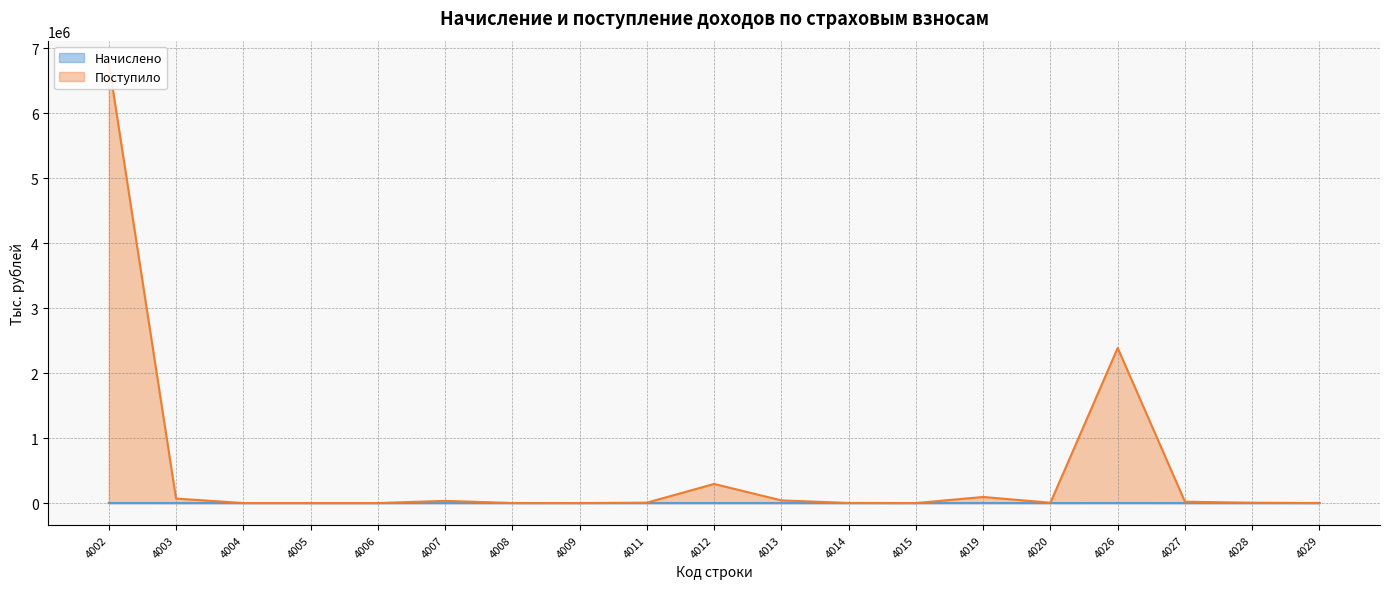

Reading left to right, extract all data points from this chart.

Начислено: 201	23	18	0	0	0	0	0	0	0	0	0	0	160	0	112	4	0	0
Поступило: 6779905	68850	100	82	17	33464	856	43	6200	293834	40901	1788	80	93355	5029	2387563	20467	5206	359